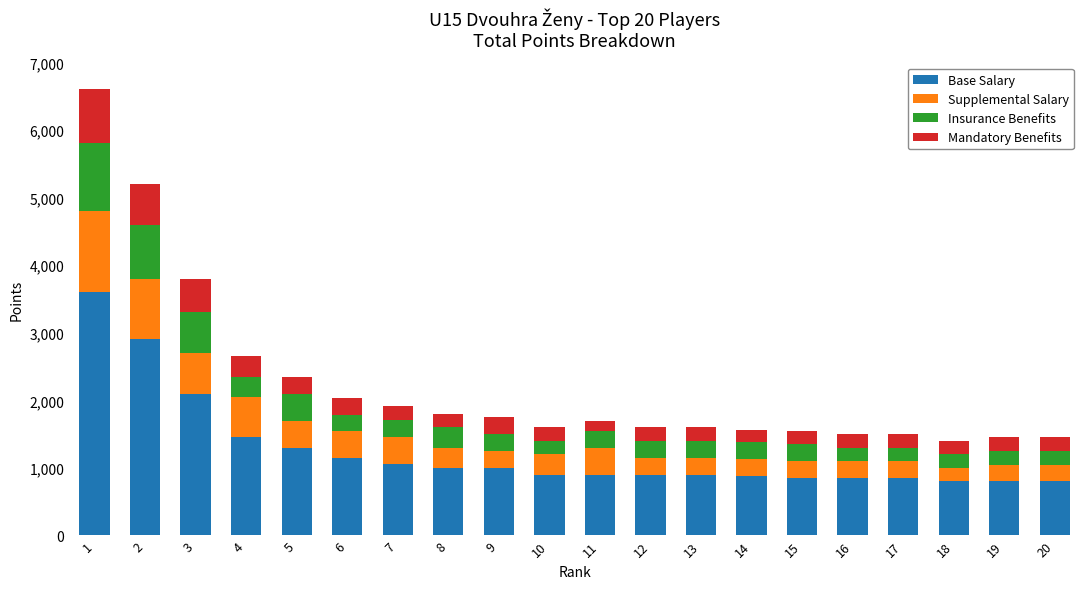

What is the maximum value for Base Salary?

3600